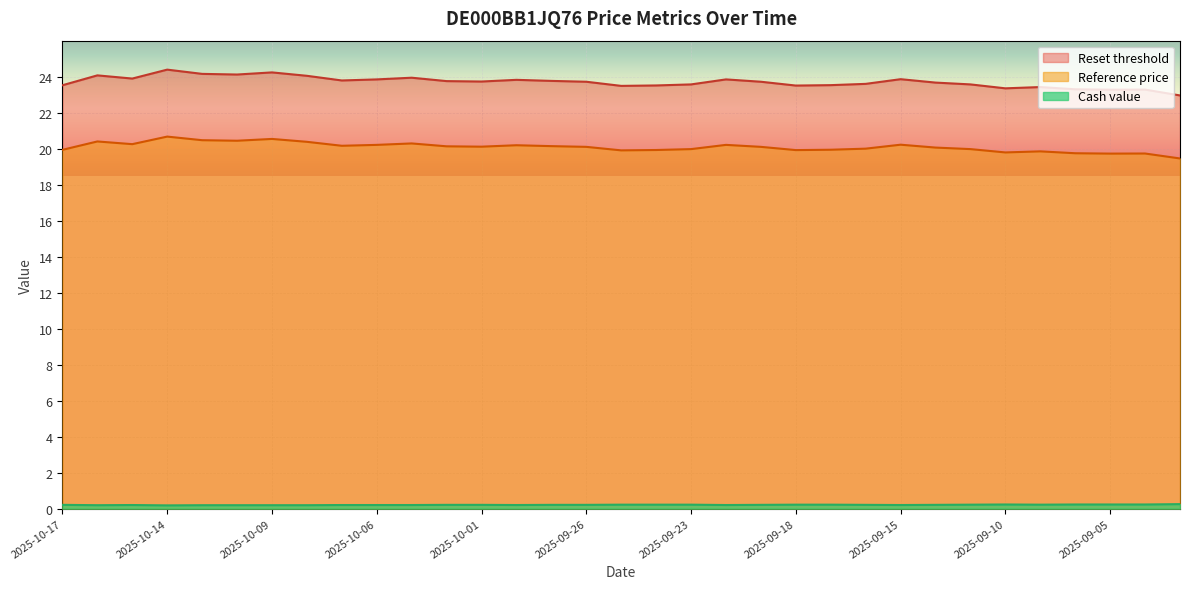

What is the difference between the maximum and second lowest values in the Reset threshold series?

1.1